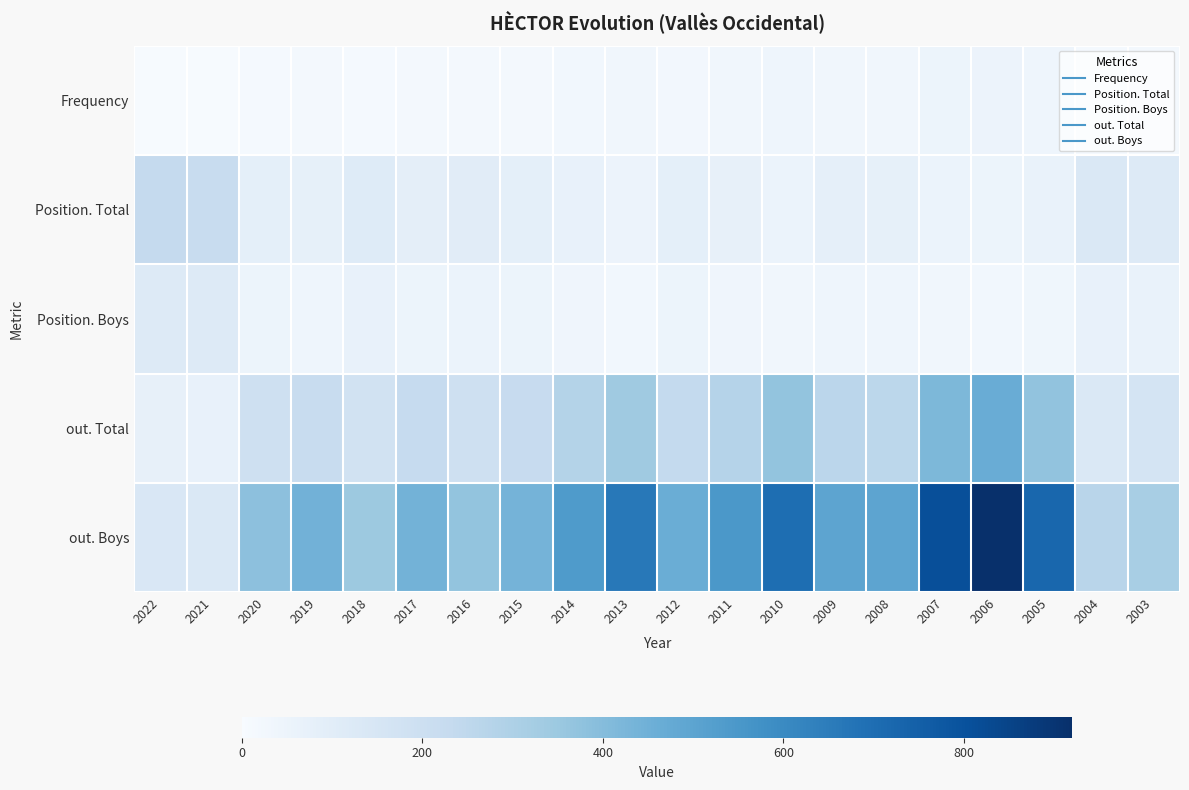

What is the total value across all series at 2006?

1513